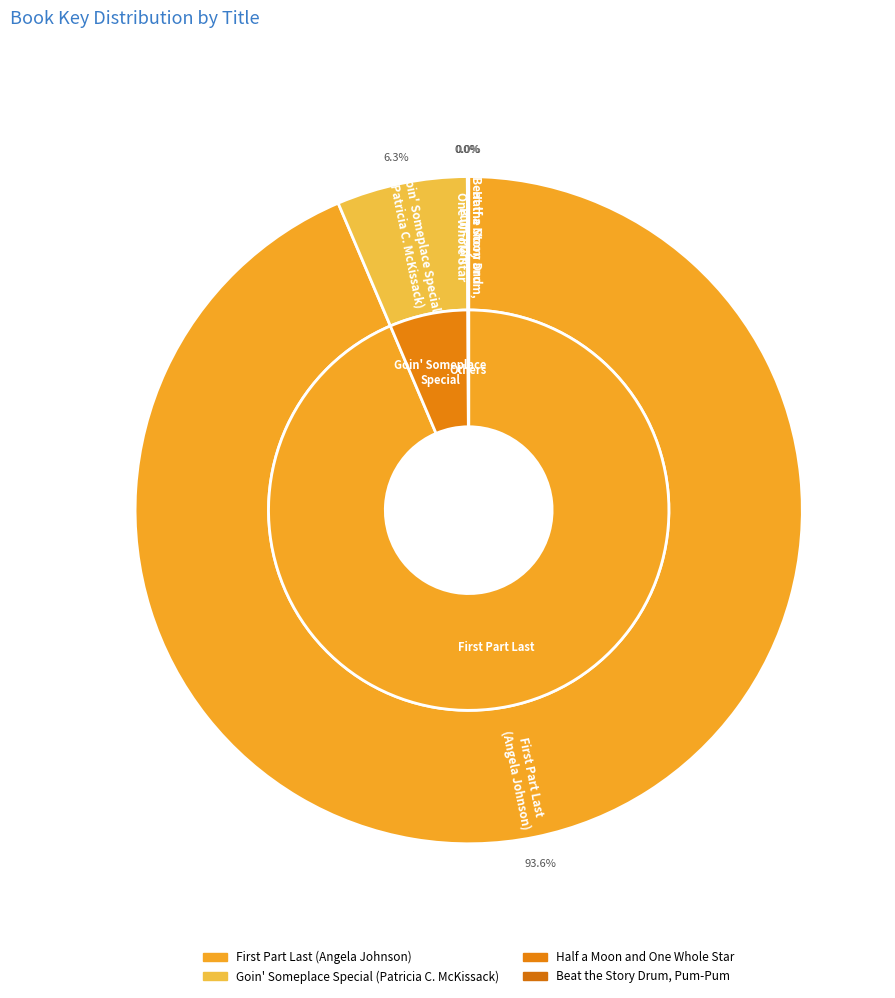

True or false: Beat the Story Drum,
Pum-Pum accounts for 0% of the total.

True